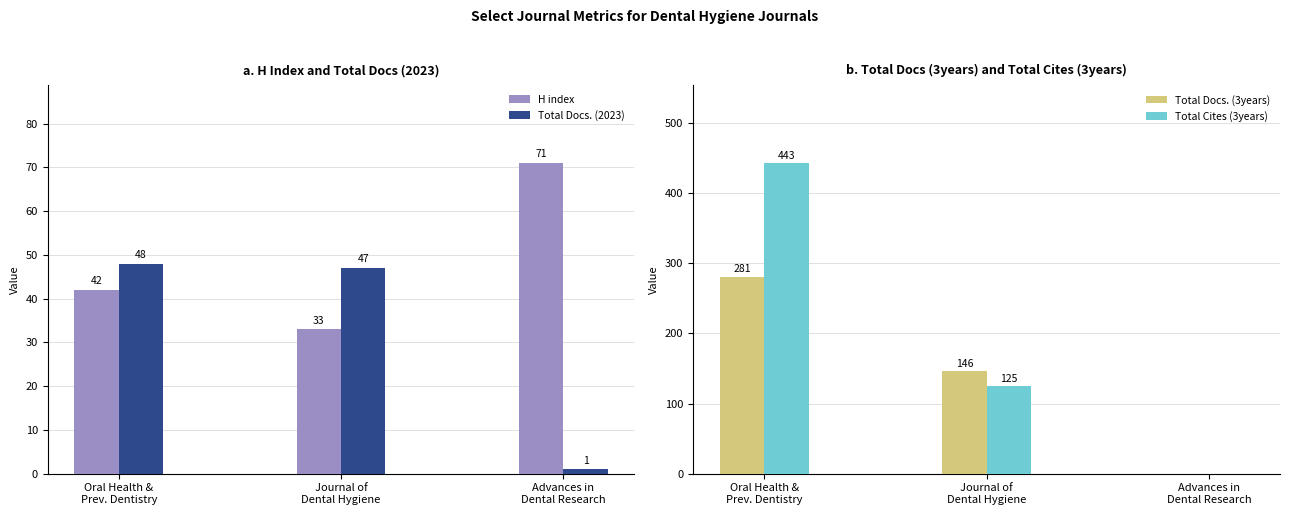

At which label is H index closest to 52?

Oral Health &
Prev. Dentistry